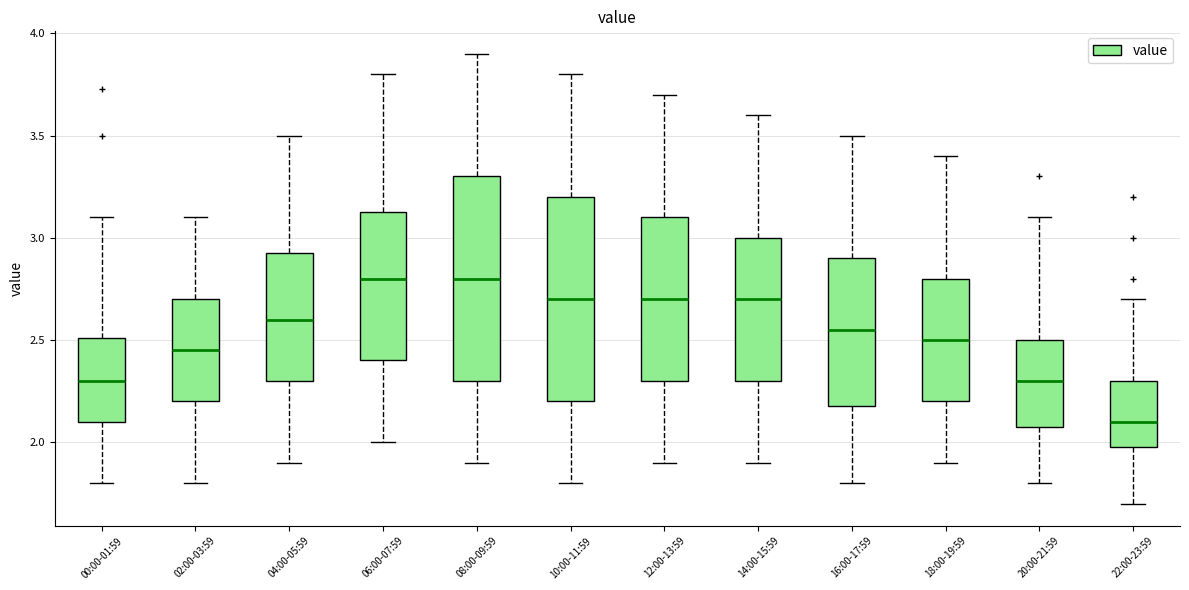

Reading left to right, read every box against the y-axis: the position of its median line, the range the box covers, and the ends of its whiskers. The values are not printed on the chart, so give them approximately, as read against the axis.

00:00-01:59: median 2.30, box 2.10 to 2.50, whiskers 1.80 to 3.10
02:00-03:59: median 2.45, box 2.20 to 2.70, whiskers 1.80 to 3.10
04:00-05:59: median 2.60, box 2.30 to 2.95, whiskers 1.90 to 3.50
06:00-07:59: median 2.80, box 2.40 to 3.15, whiskers 2.00 to 3.80
08:00-09:59: median 2.80, box 2.30 to 3.30, whiskers 1.90 to 3.90
10:00-11:59: median 2.70, box 2.20 to 3.20, whiskers 1.80 to 3.80
12:00-13:59: median 2.70, box 2.30 to 3.10, whiskers 1.90 to 3.70
14:00-15:59: median 2.70, box 2.30 to 3.00, whiskers 1.90 to 3.60
16:00-17:59: median 2.55, box 2.20 to 2.90, whiskers 1.80 to 3.50
18:00-19:59: median 2.50, box 2.20 to 2.80, whiskers 1.90 to 3.40
20:00-21:59: median 2.30, box 2.10 to 2.50, whiskers 1.80 to 3.10
22:00-23:59: median 2.10, box 2.00 to 2.30, whiskers 1.70 to 2.70